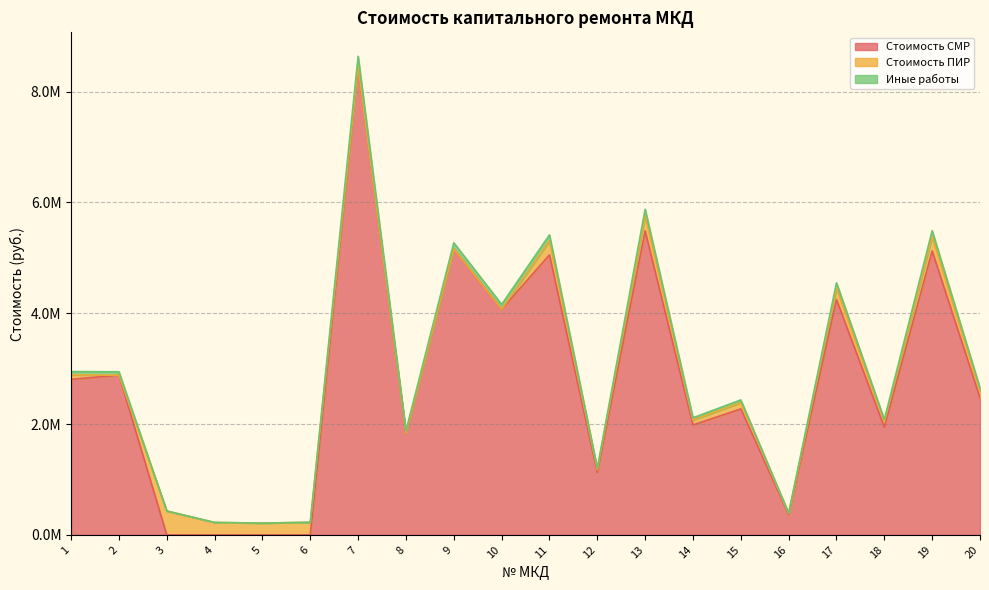

The Иные работы series shows 5968310 at 17. True or false?

False